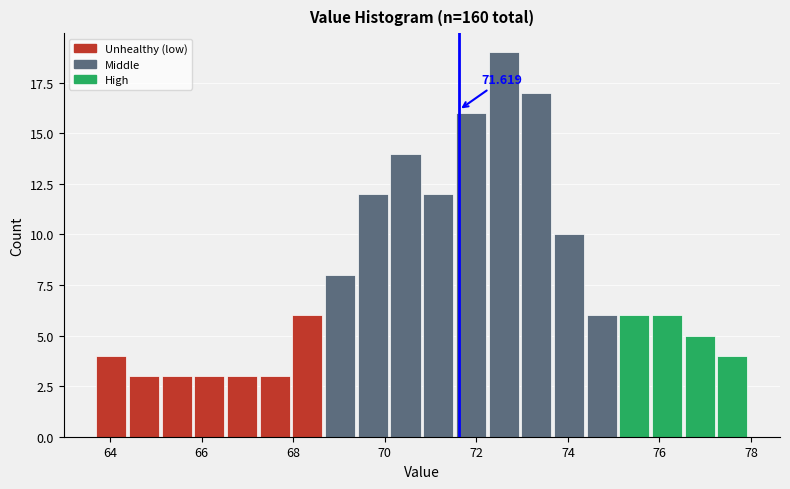

Read against the x-axis, roughly where is the centre of the tallest bar?

72.6